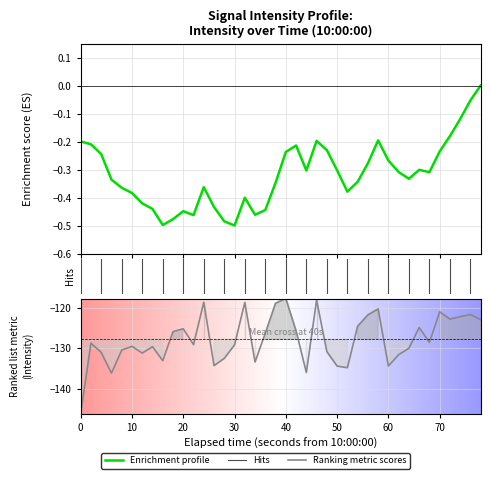

What is the minimum value shown in the chart?

-146.1